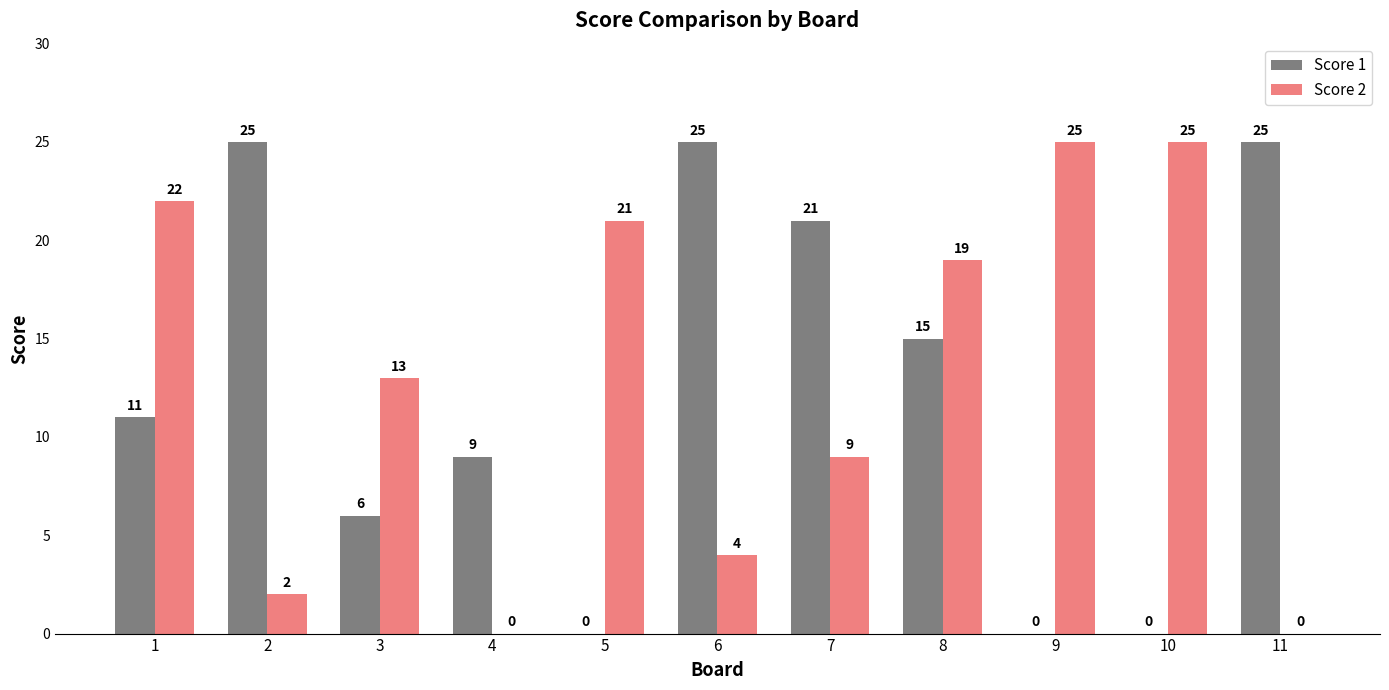

True or false: Score 2 has a value of 0 at 4.

True